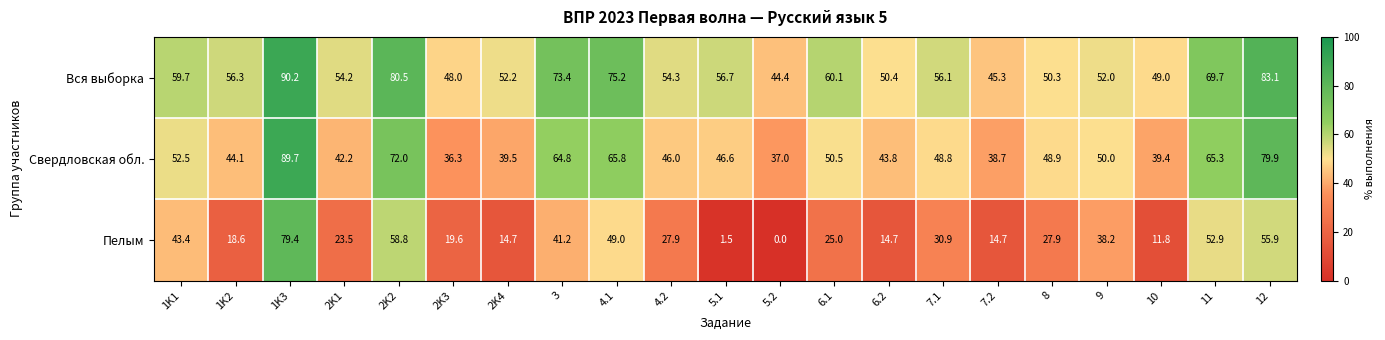

What is the total value across all series at 8?

127.1